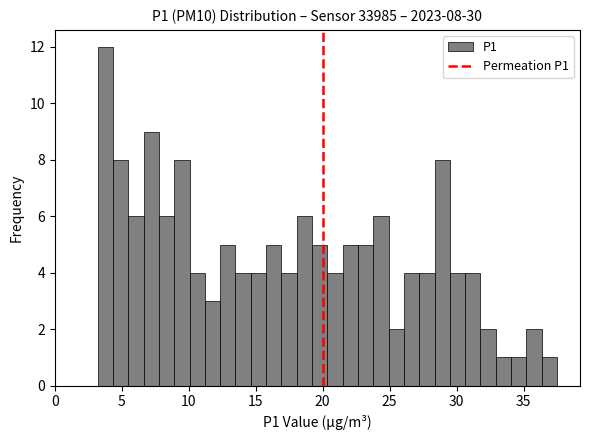

Around what value on the x-axis is the tallest bar? Give the approximate position of its centre, as read against the axis.

4.0